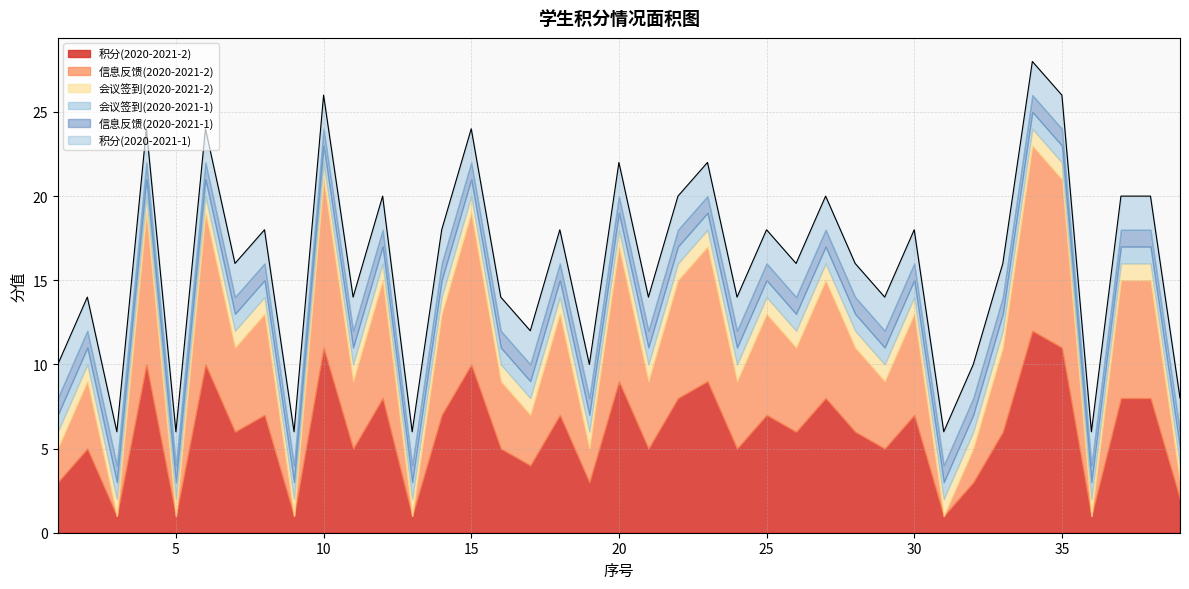

Which series has the largest total across all categories?

积分(2020-2021-2)